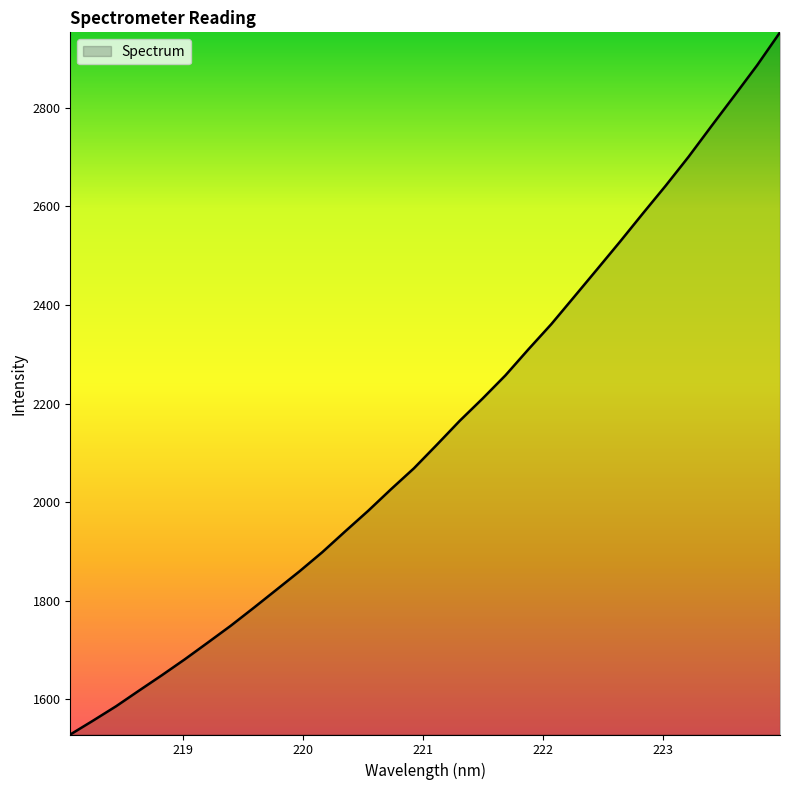

Reading left to right, list all the values displayed in this chart.

1528.7	1557.0	1586.0	1617.8	1649.1	1681.4	1715.1	1749.3	1785.5	1822.5	1859.6	1898.6	1940.9	1982.4	2026.3	2068.8	2116.5	2165.1	2210.3	2257.4	2310.1	2361.1	2416.6	2472.3	2528.3	2585.6	2642.0	2700.7	2762.9	2824.4	2886.5	2953.2